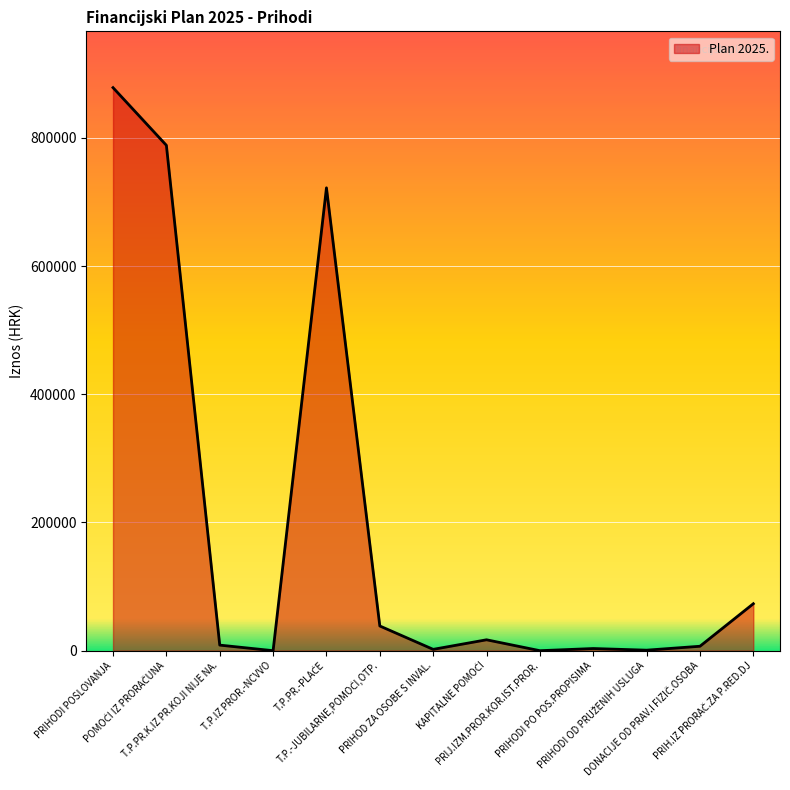

What is the difference between the maximum and minimum values?

878207.2